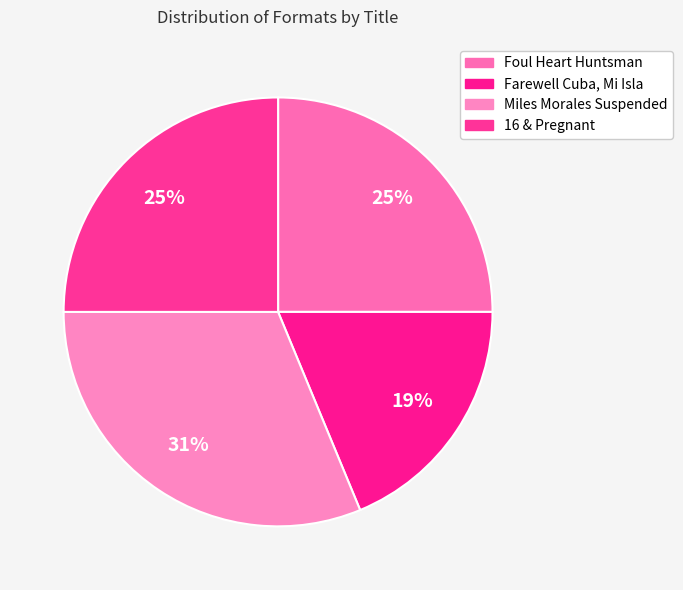

Which slice is the smallest?

Farewell Cuba, Mi Isla